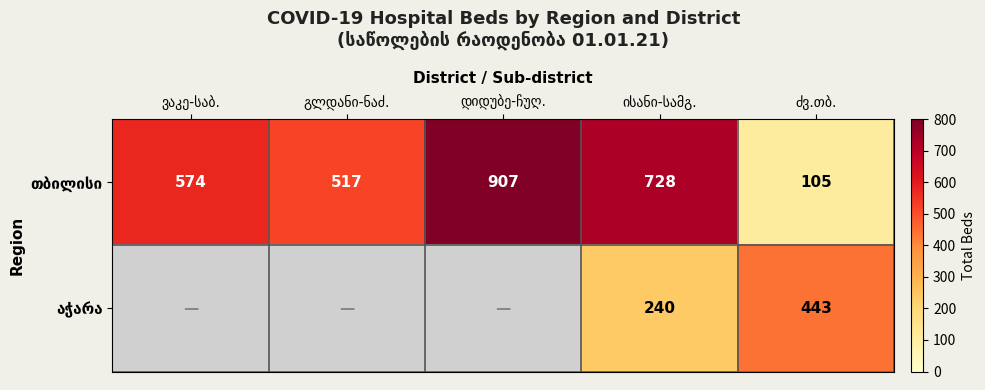

The value of აჭარა at ისანი-სამგ. is 368.8. True or false?

False